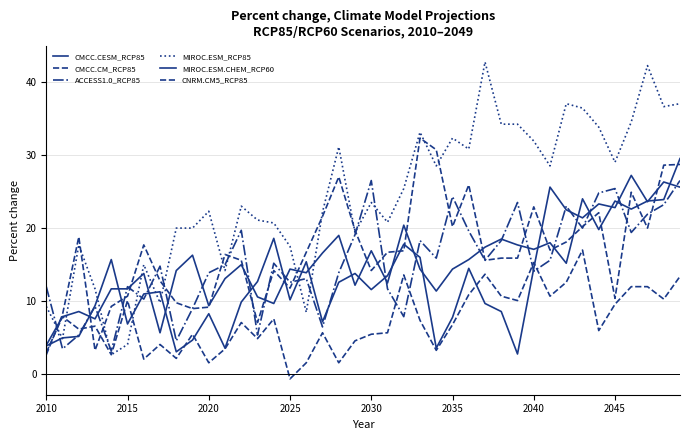

Does the chart display data point markers on the line(s)?

No